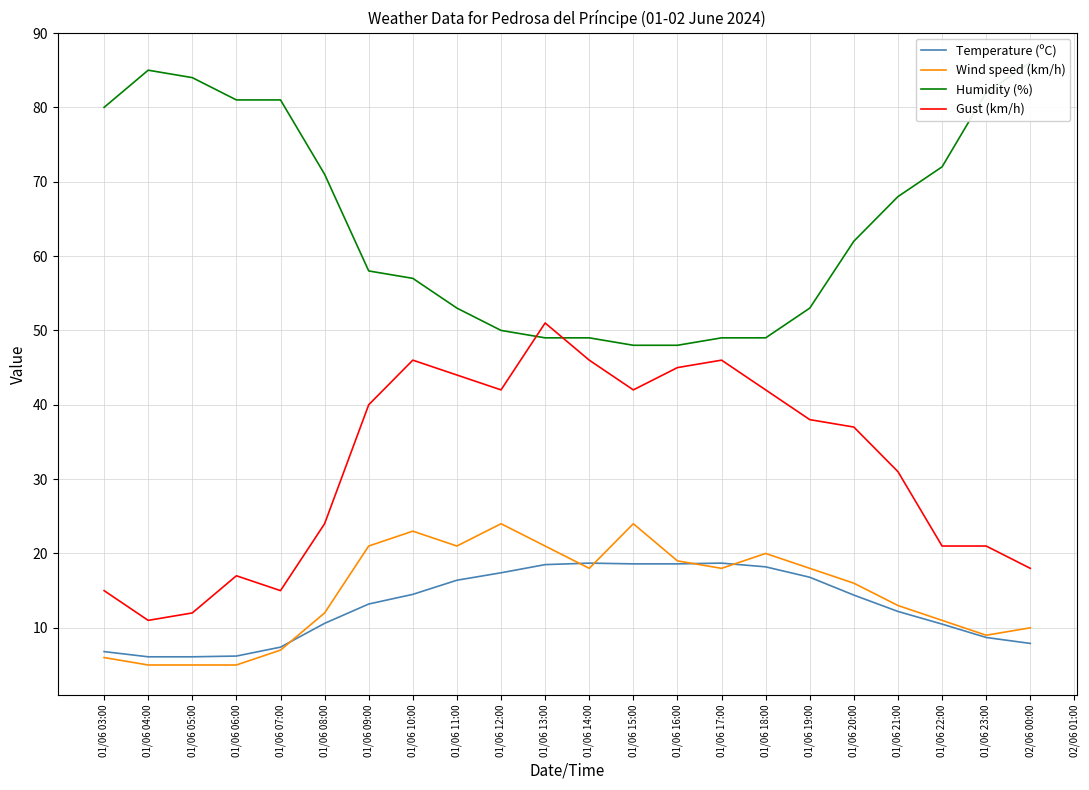

Between 01/06 11:00 and 01/06 16:00, which series saw the biggest shift?

Humidity (%)